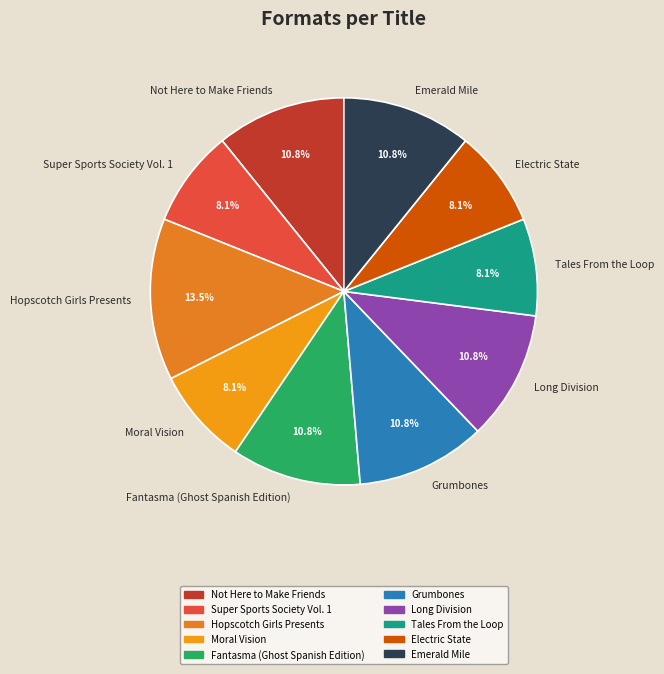

Approximately how many times larger is the value at Hopscotch Girls Presents compared to Tales From the Loop?

1.7